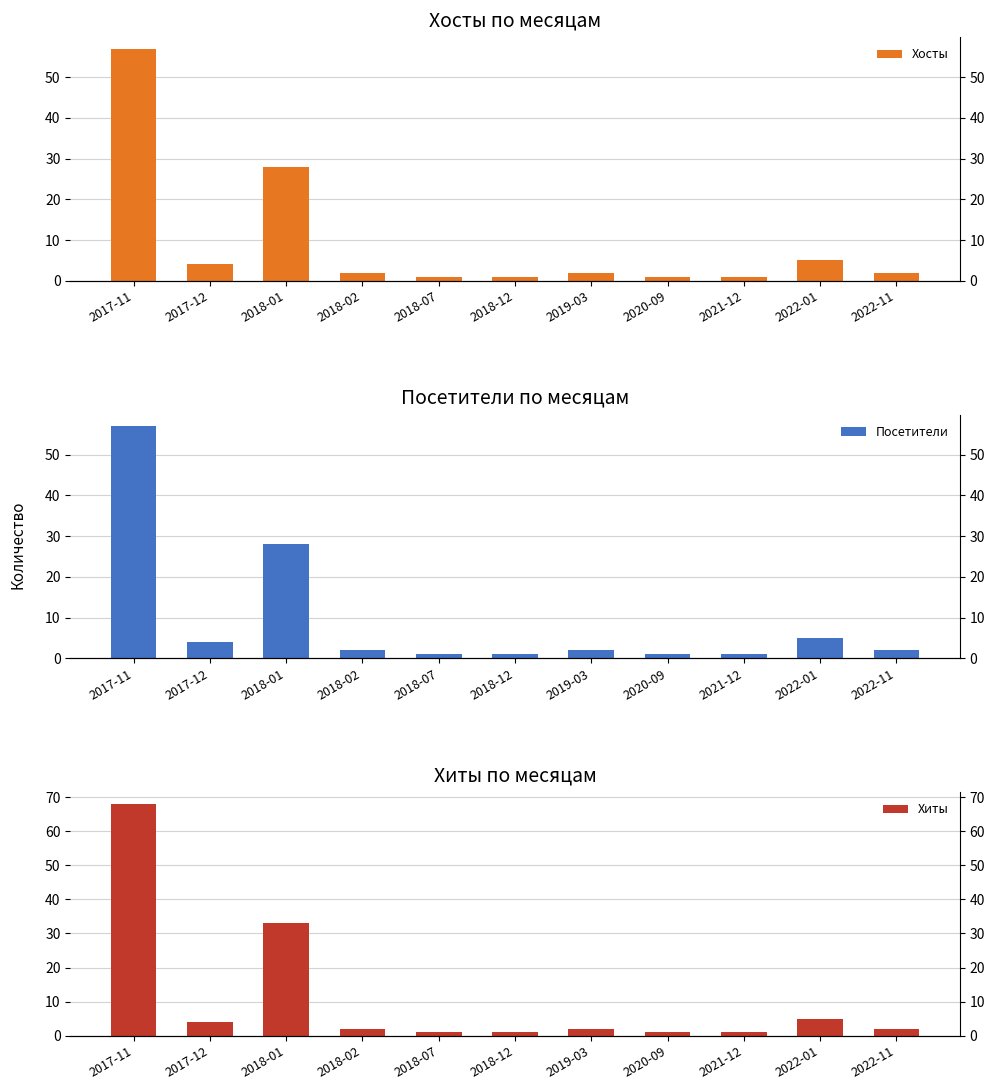

How many bars are there in total?

33